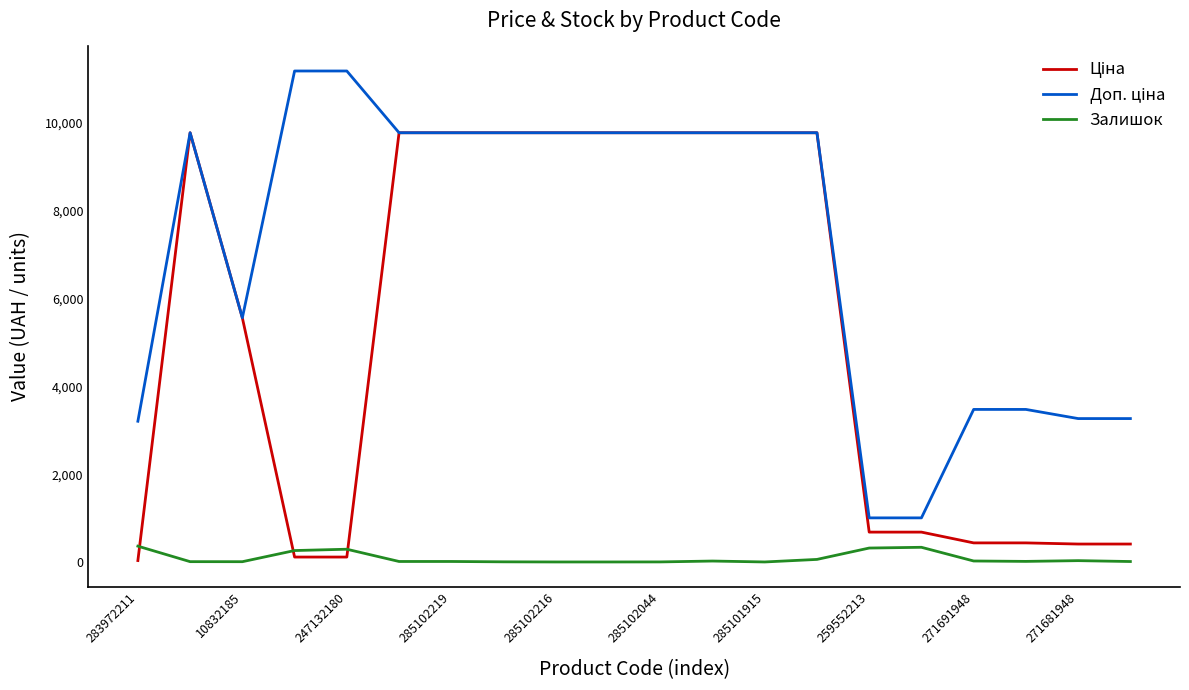

After their last crossing, which series has the higher values: Ціна or Залишок?

Ціна